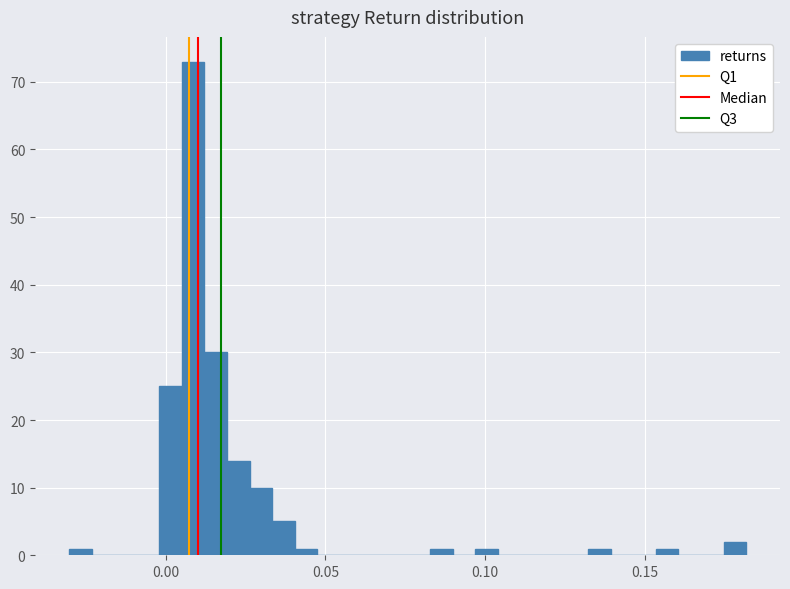

Read against the x-axis, roughly where is the centre of the tallest bar?

0.010